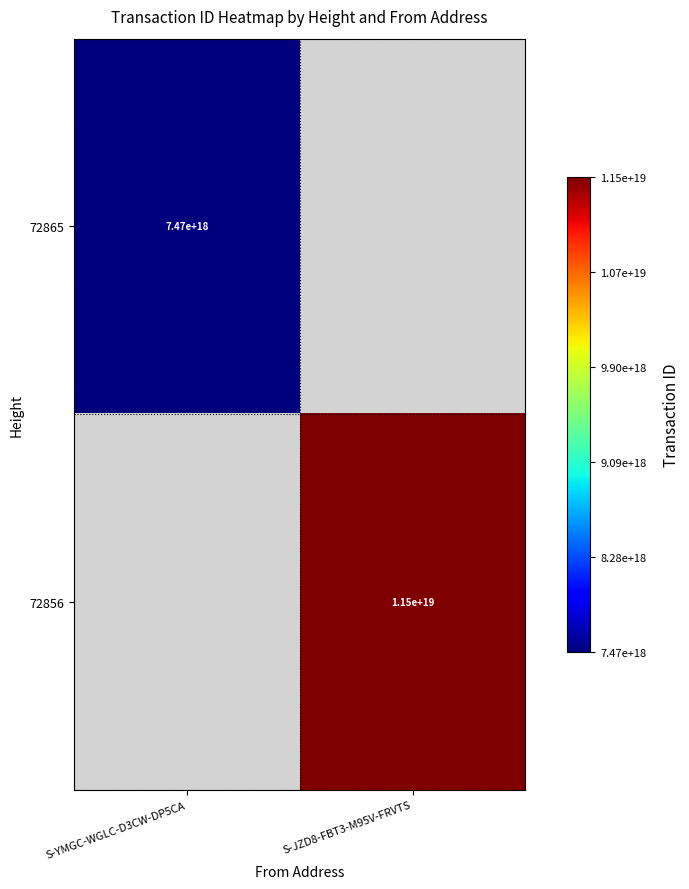

True or false: 72856 has a value of 7436601550961319936 at S-JZD8-FBT3-M95V-FRVTS.

False